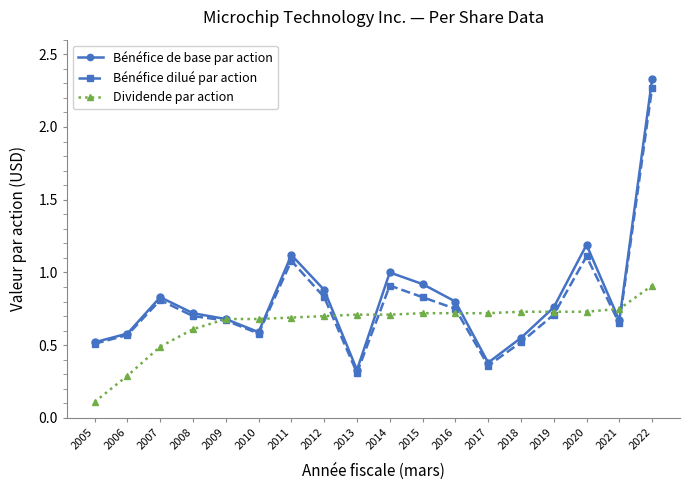

Which series has the largest range (max minus min)?

Bénéfice de base par action